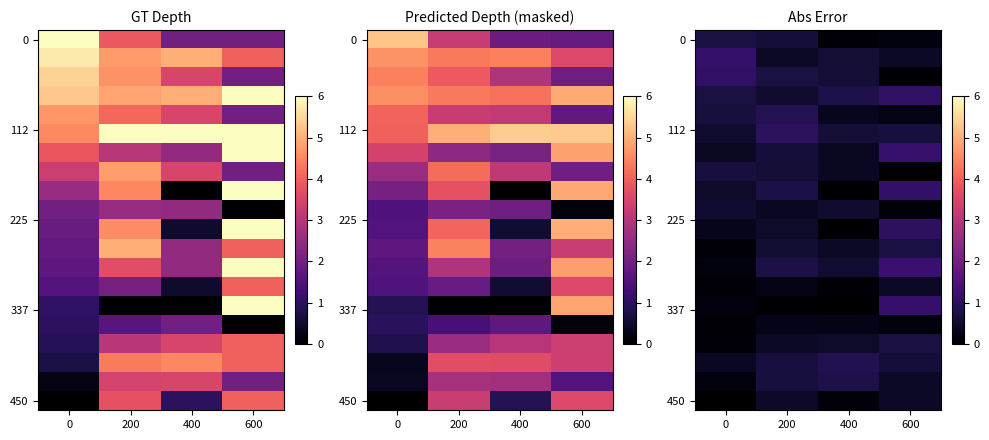

At which category is the sum across all series the highest?

600